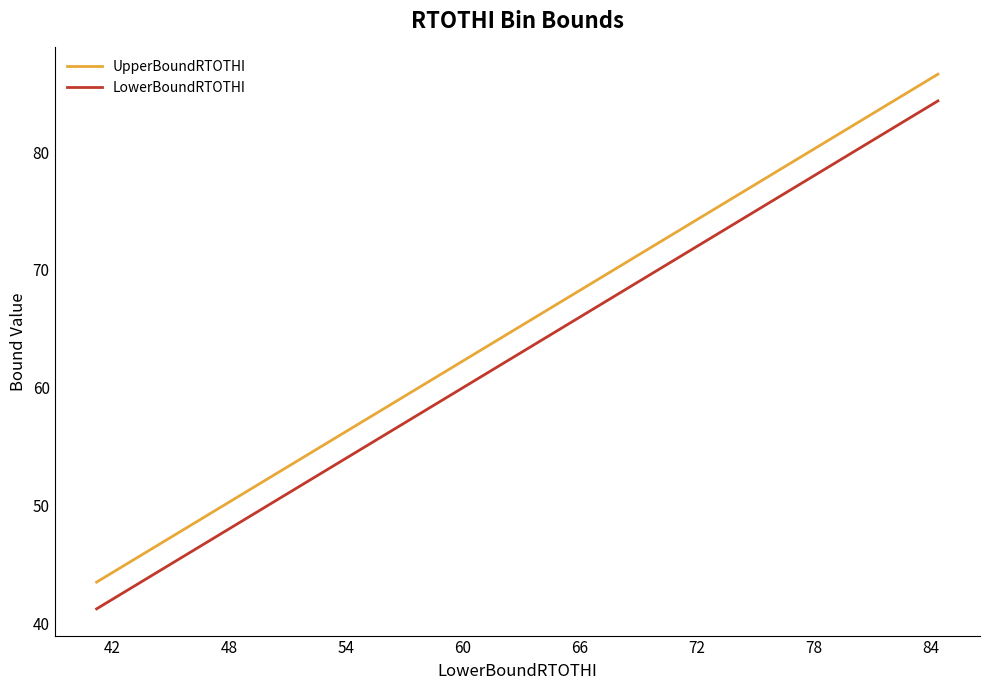

List the series in order of their peak value, lowest first.

LowerBoundRTOTHI, UpperBoundRTOTHI